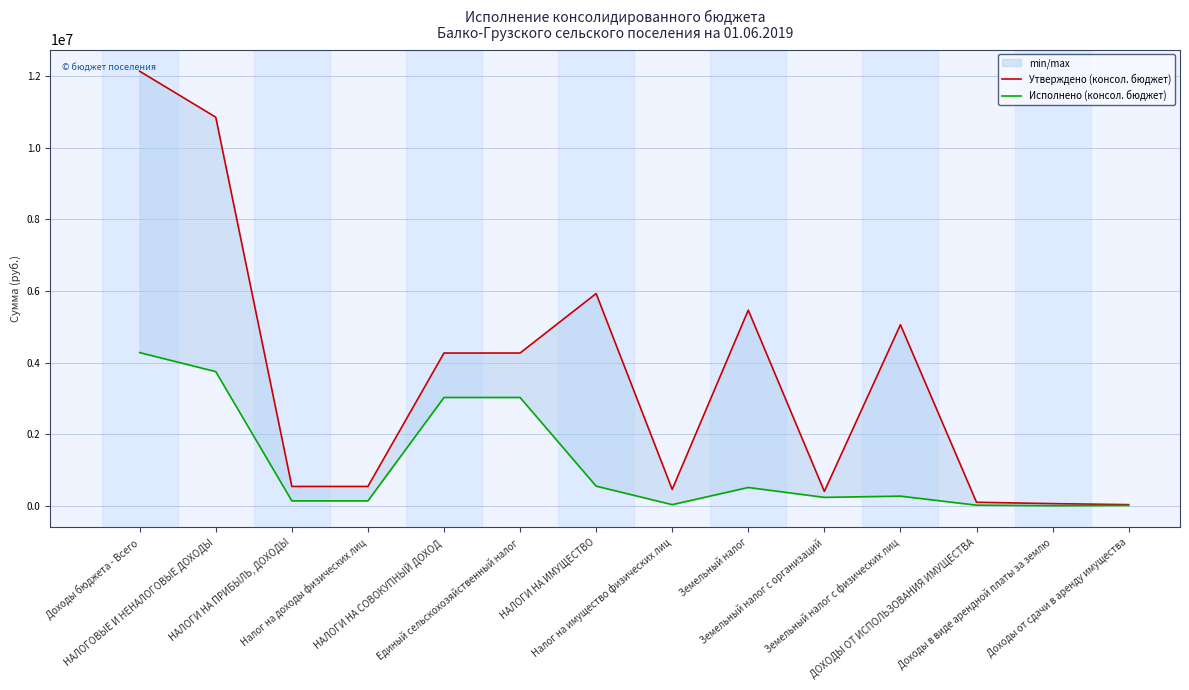

Read the Утверждено (консол. бюджет) value at Земельный налог.

5465800.0